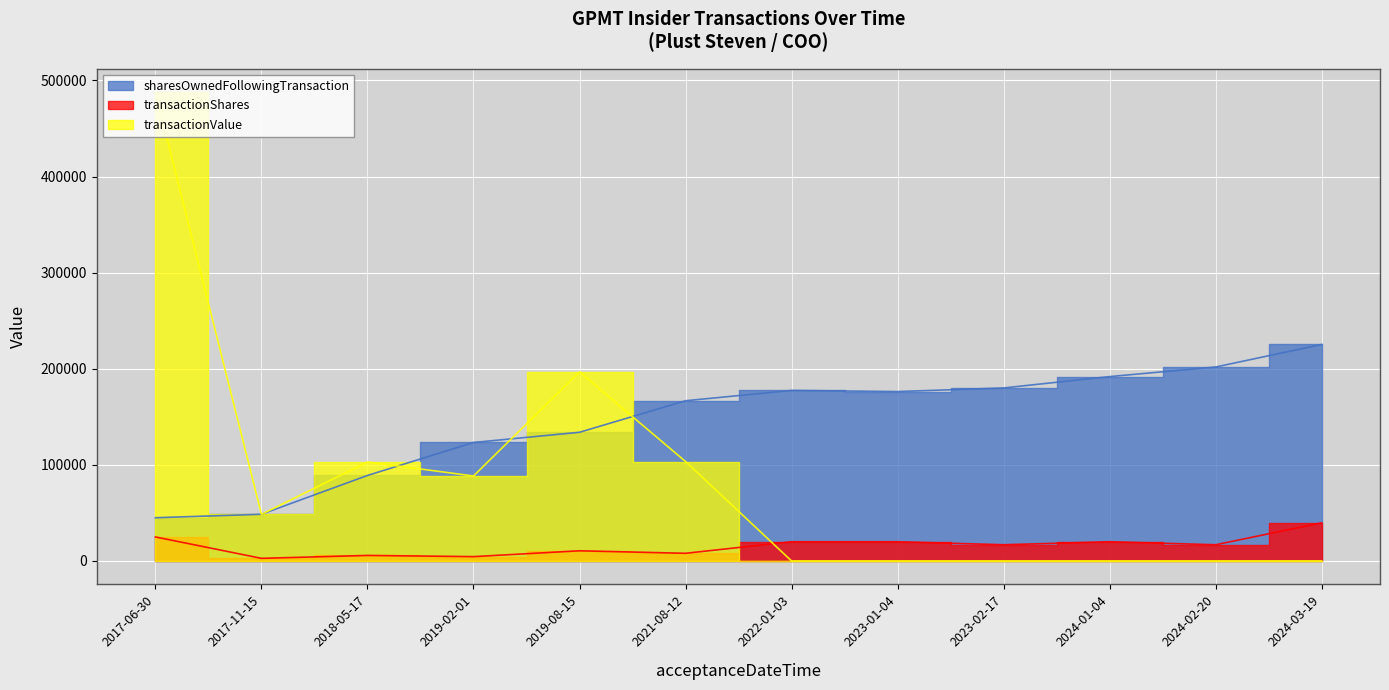

The value of transactionShares at 2024-01-04 is 20020. True or false?

True